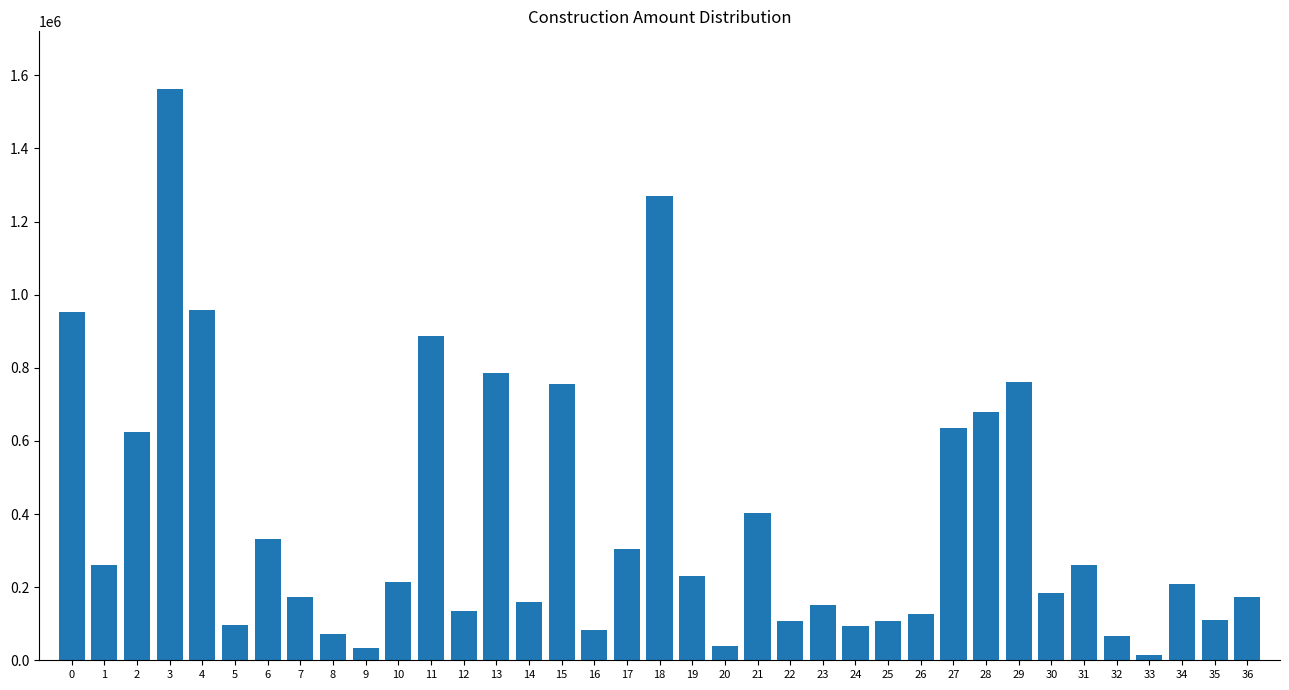

The value at 27 is 636524.0. True or false?

True